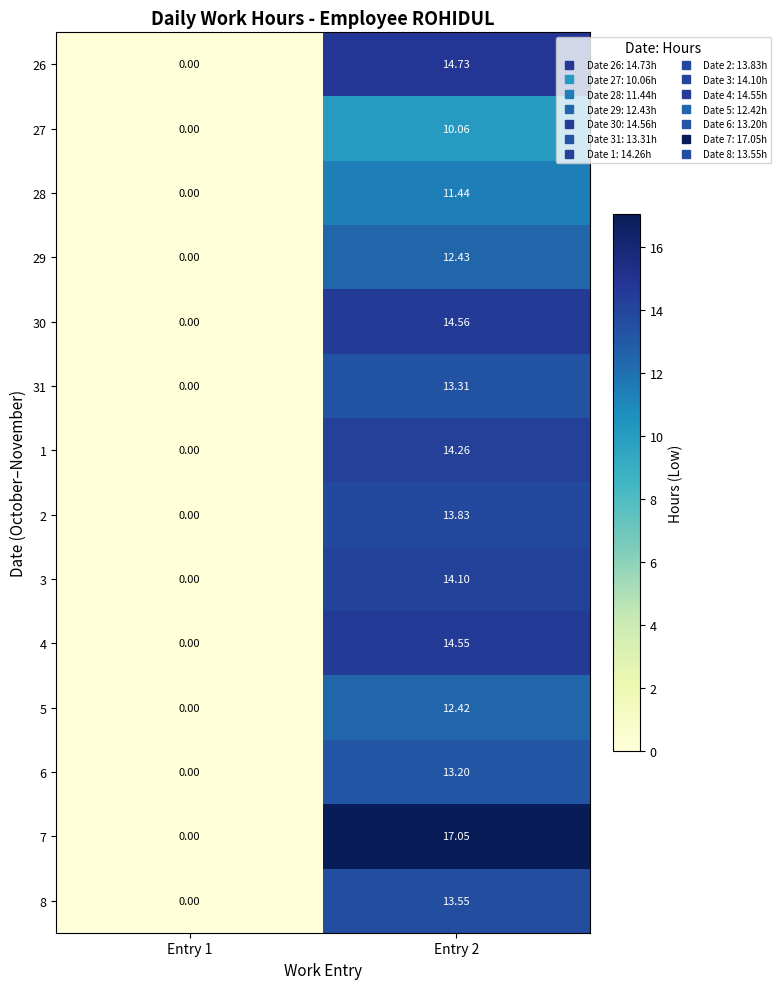

Is the value of 2 at Entry 2 greater than the value of 30 at Entry 1?

Yes